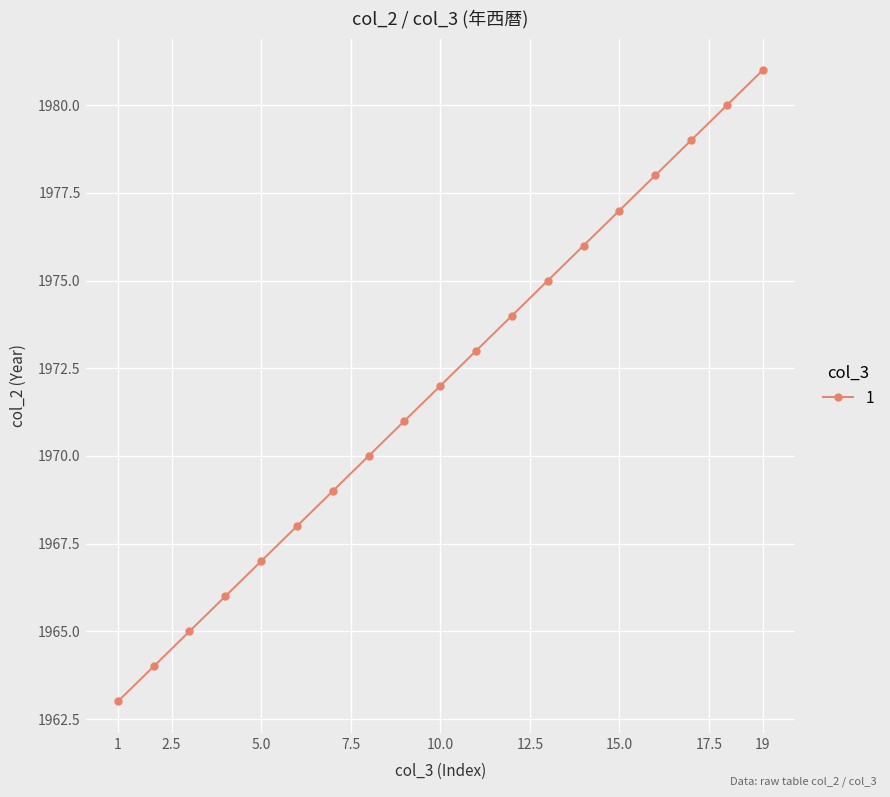

Reading right to left, transcribe all the data shown in this chart.

1981	1980	1979	1978	1977	1976	1975	1974	1973	1972	1971	1970	1969	1968	1967	1966	1965	1964	1963